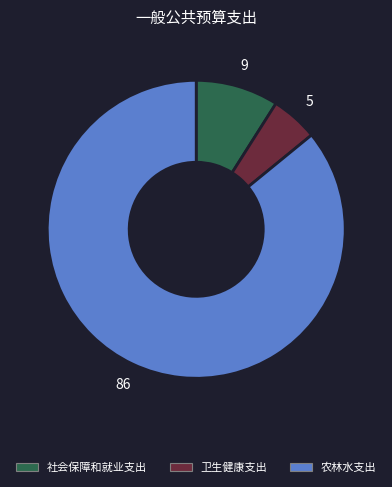

Count the number of slices in the pie.

3